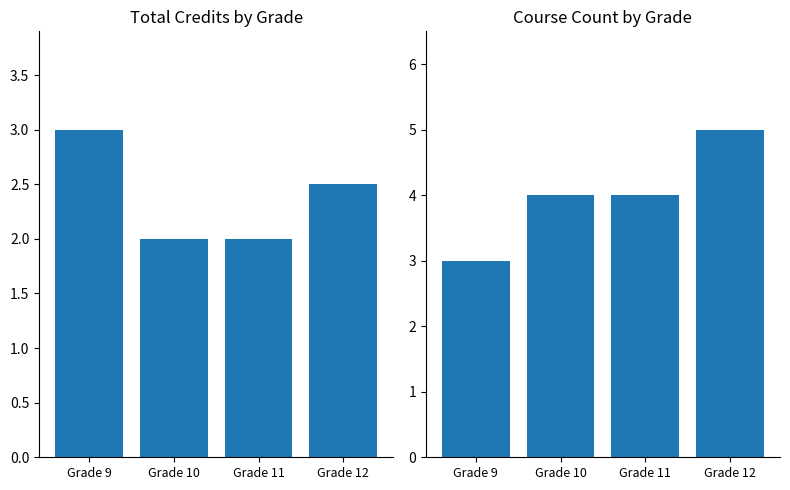

What is the value of the Course Count bar at the 3rd from the left?

4.0